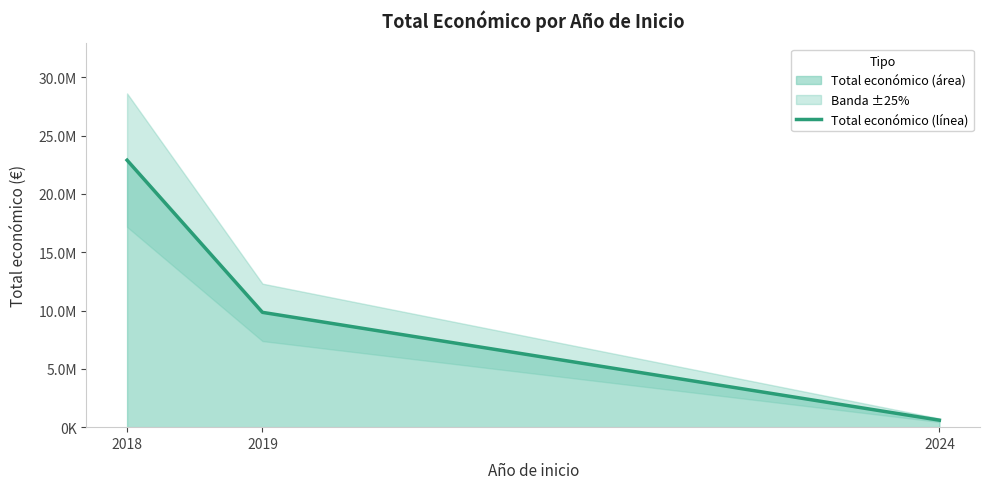

What is the ratio of the value at 2018 to the value at 2019?

2.3